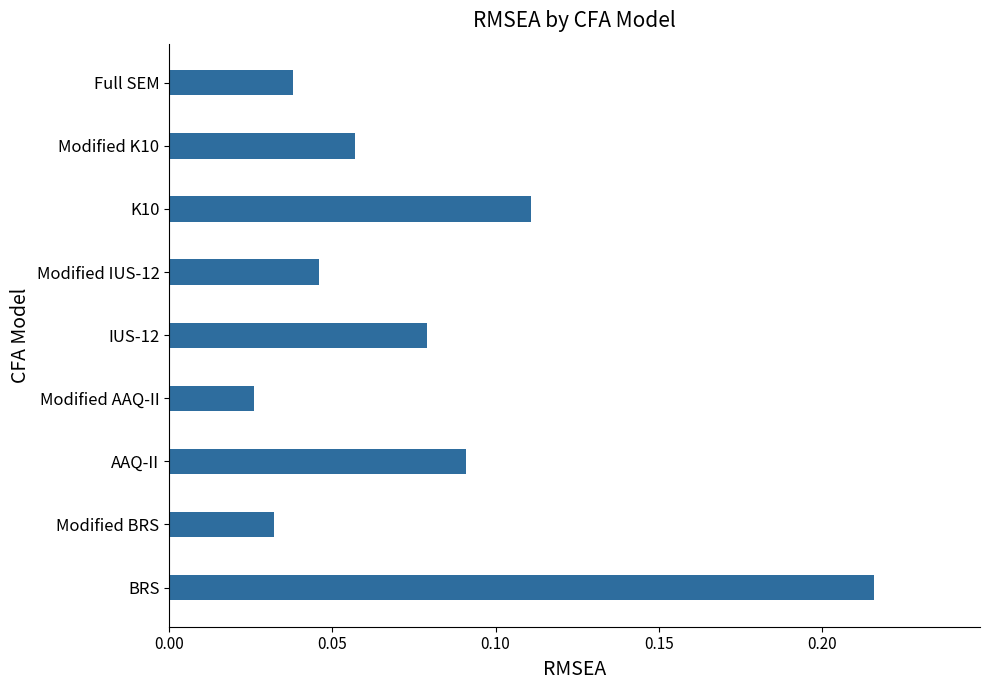

At which label is the value closest to 0?

Modified AAQ-II